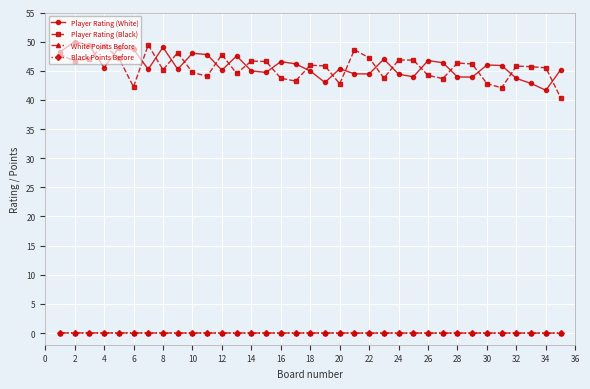

True or false: Player Rating (White) has more than 2 interior local peaks.

True